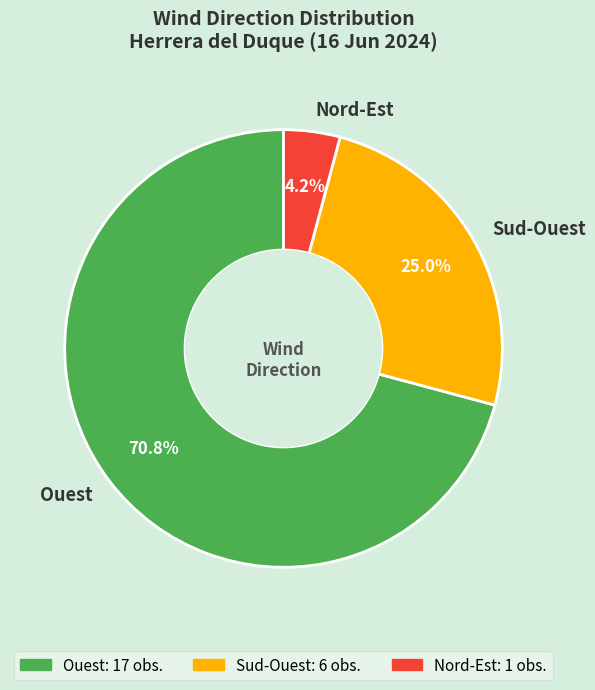

Between Ouest and Nord-Est, which is larger?

Ouest